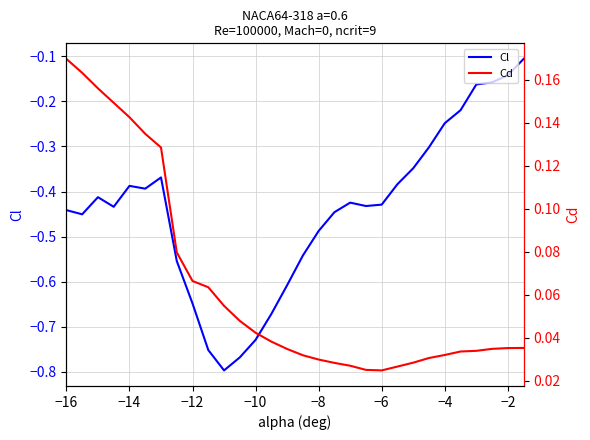

How many categories are shown in the chart?

30